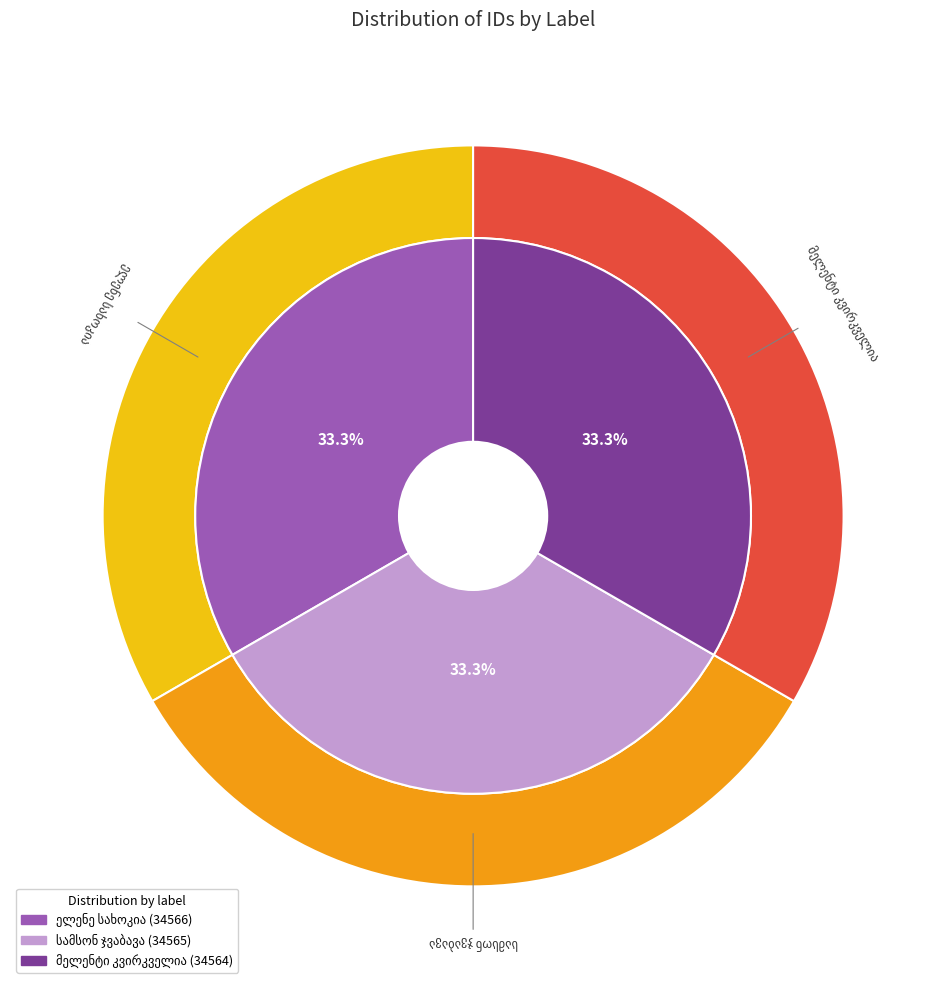

Approximately how many times larger is the value at სამსონ ჯვაბავა compared to ელენე სახოკია?

1.0